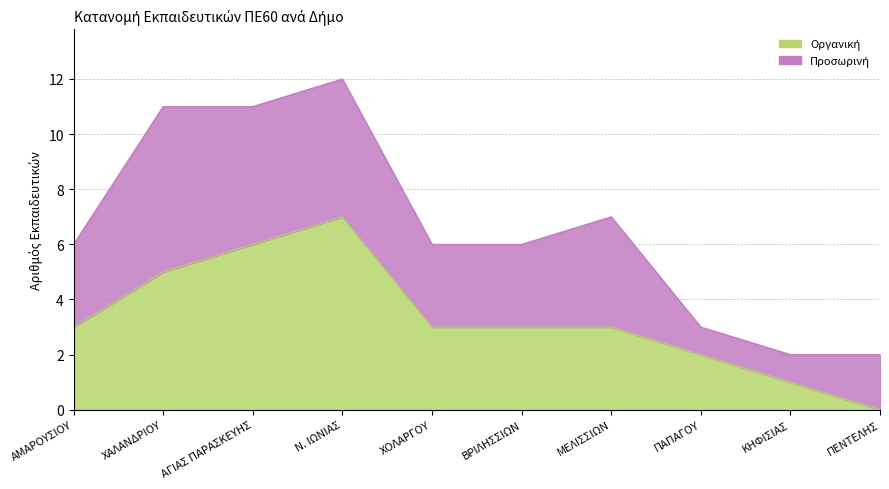

What position from the left is ΠΕΝΤΕΛΗΣ?

10